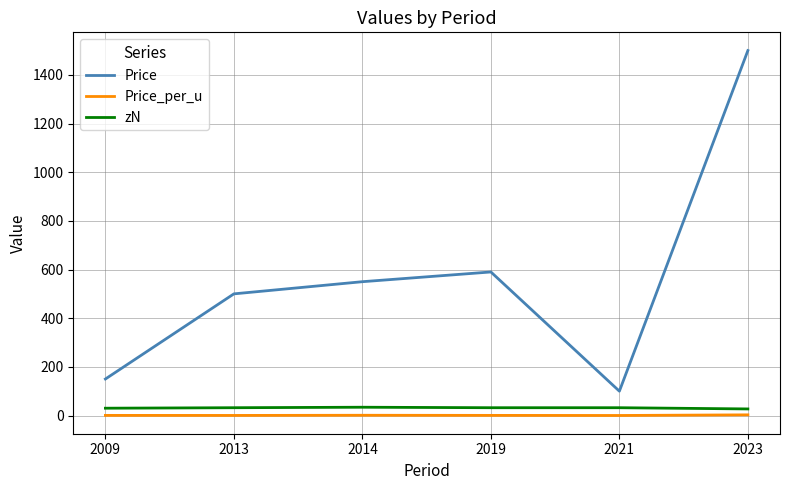

True or false: zN and Price_per_u intersect in this chart.

False